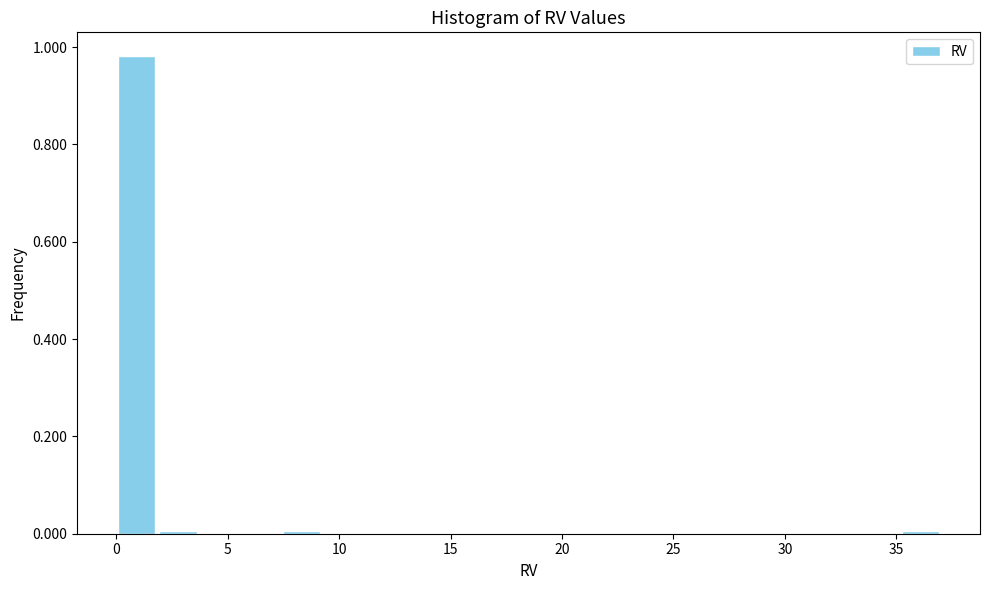

Around what value on the x-axis is the tallest bar? Give the approximate position of its centre, as read against the axis.

1.0